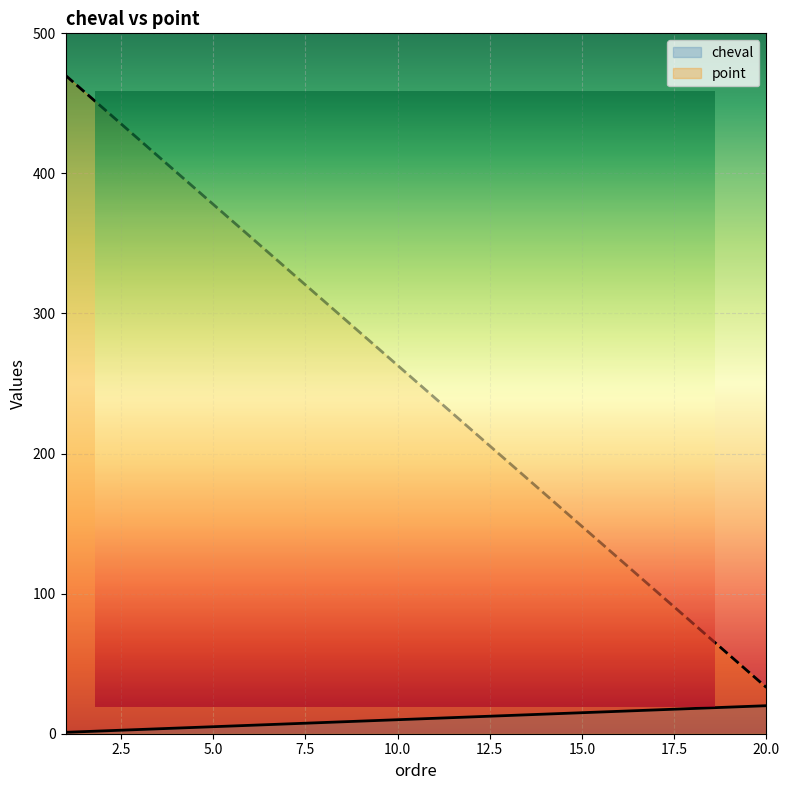

List the labels in order of cheval value, largest first.

20, 19, 18, 17, 16, 15, 14, 13, 12, 11, 10, 9, 8, 7, 6, 5, 4, 3, 2, 1